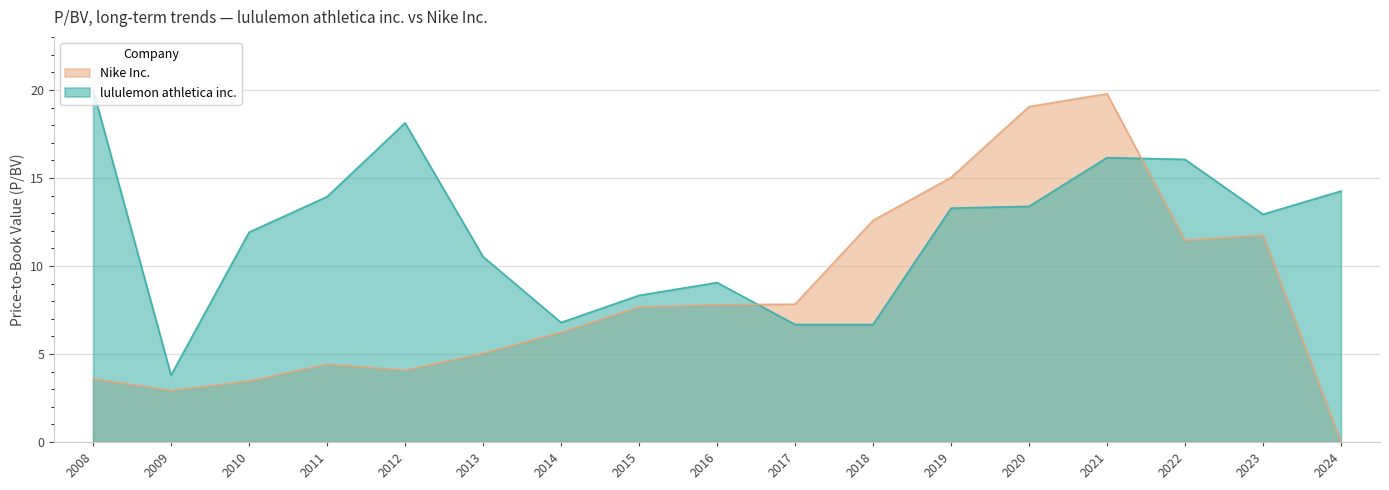

List the labels in order of Nike Inc. value, largest first.

2021, 2020, 2019, 2018, 2023, 2022, 2017, 2016, 2015, 2014, 2013, 2011, 2012, 2008, 2010, 2009, 2024